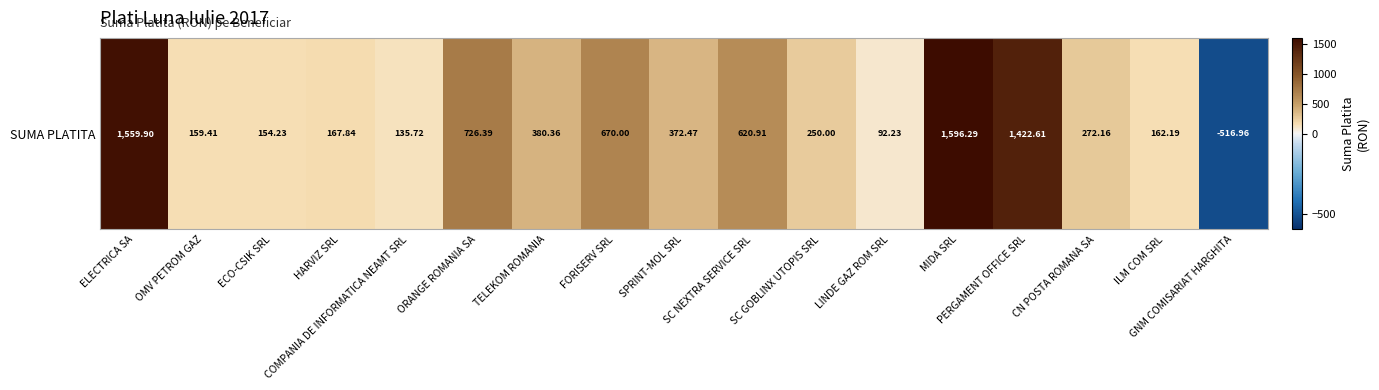

True or false: the data shows 262.5 at ECO-CSIK SRL.

False